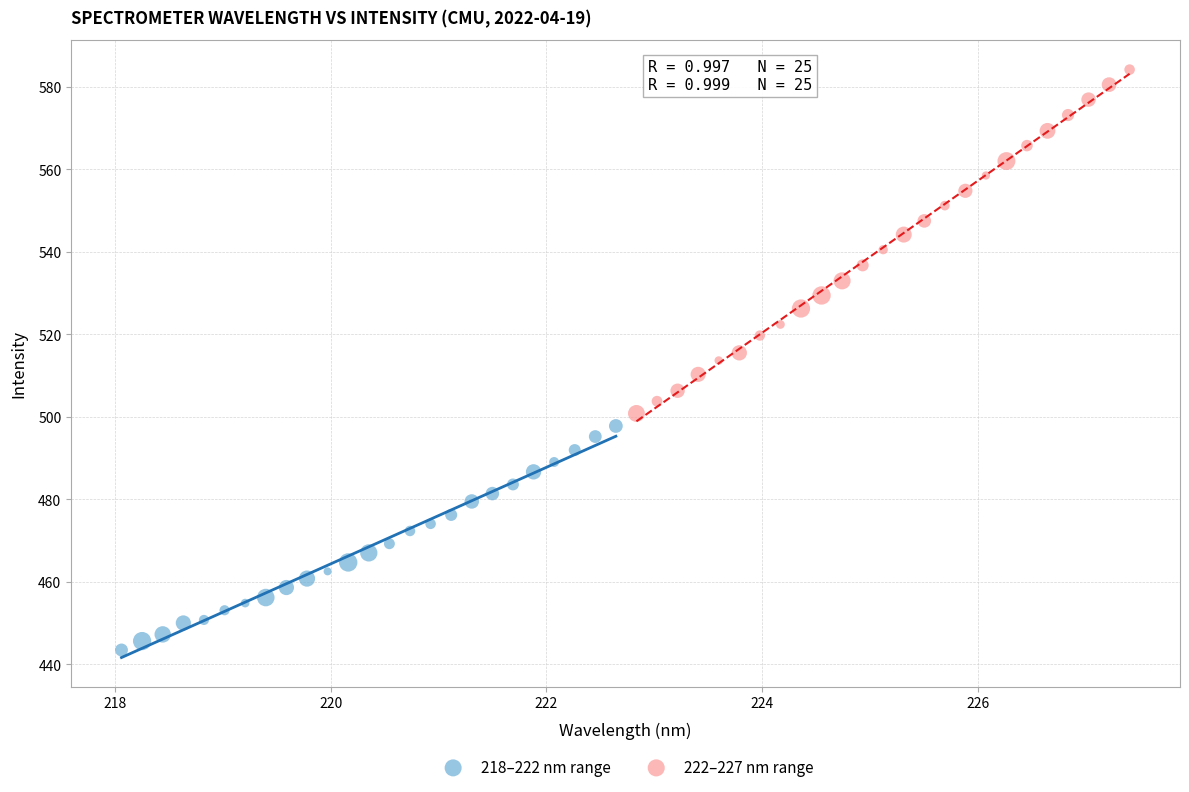

Which series reaches the maximum Y coordinate?

222–227 nm range